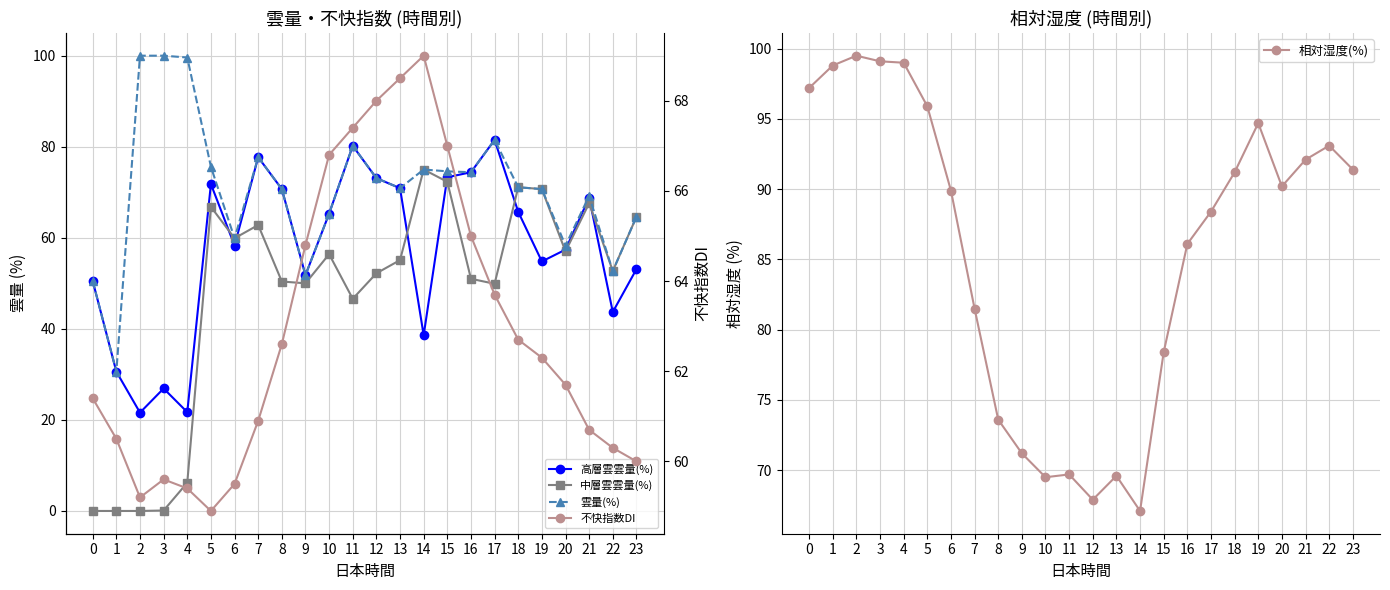

Which series ends up on top after the final intersection of 高層雲雲量(%) and 相対湿度(%)?

相対湿度(%)